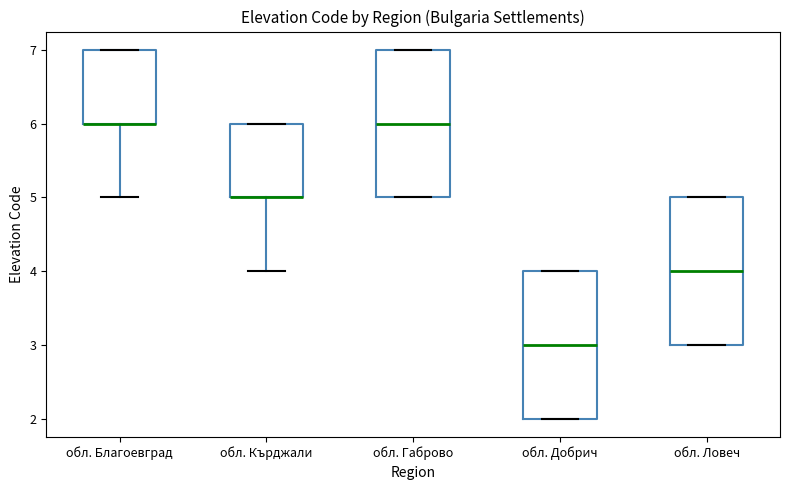

Where is the lower edge of the box for обл. Габрово on the y-axis? The values are not printed on the chart, so give them approximately, as read against the axis.

5